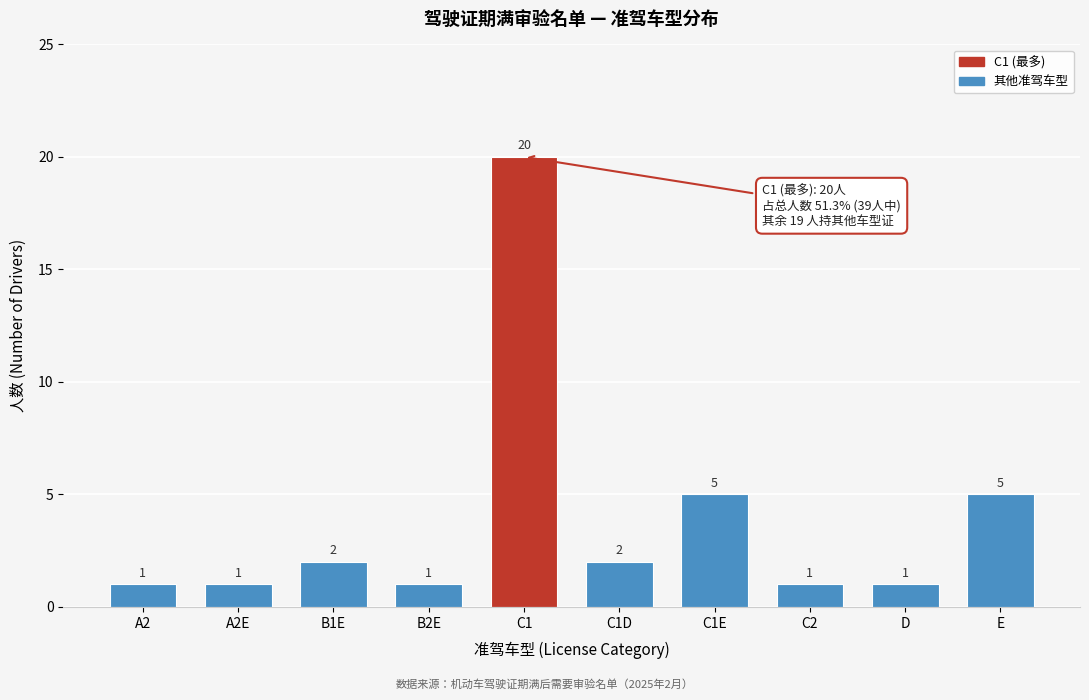

Reading left to right, transcribe all the data shown in this chart.

1	1	2	1	20	2	5	1	1	5